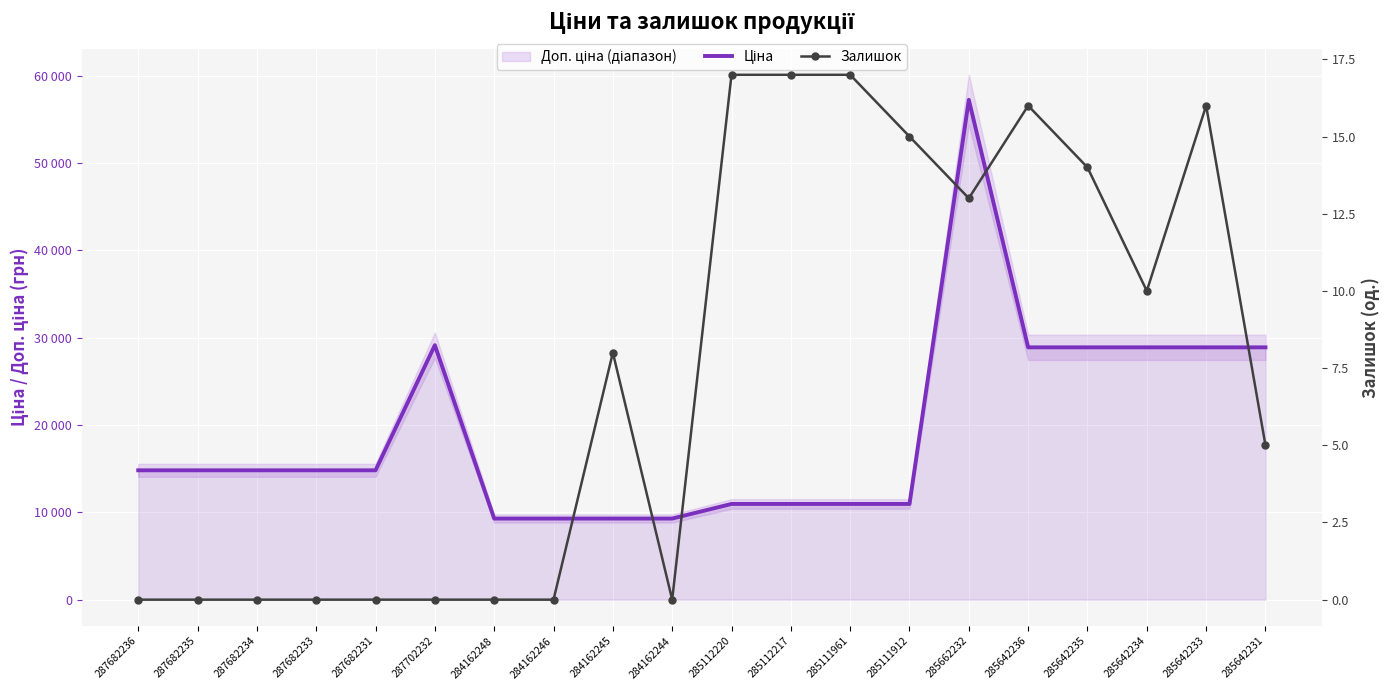

True or false: Залишок and Ціна intersect in this chart.

False